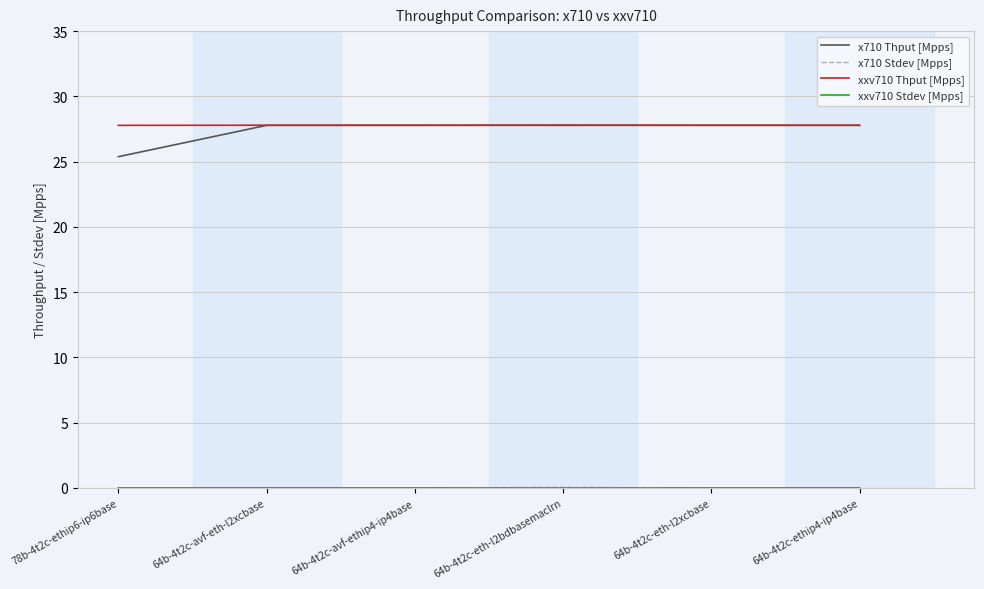

The value of x710 Thput [Mpps] at 64b-4t2c-eth-l2xcbase is 48.4. True or false?

False